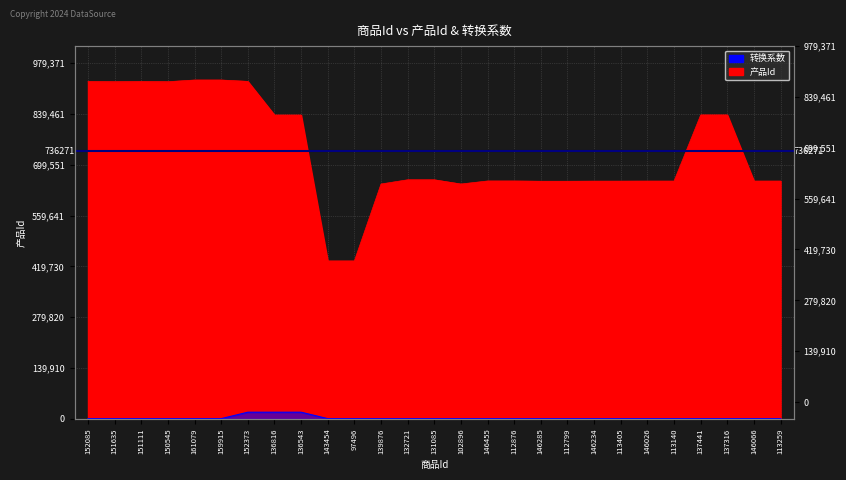

At which category does 产品Id reach its first local valley?

151635